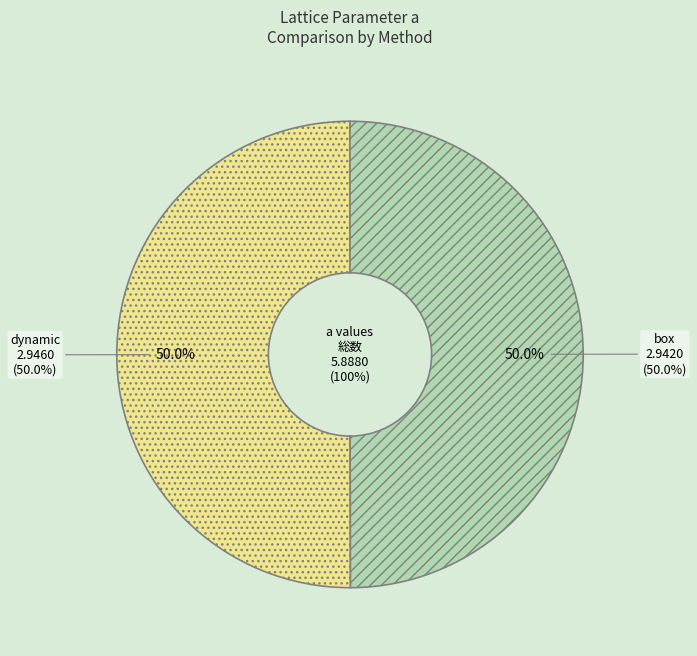

To the nearest percent, what is the combined percentage of dynamic and box?

100%